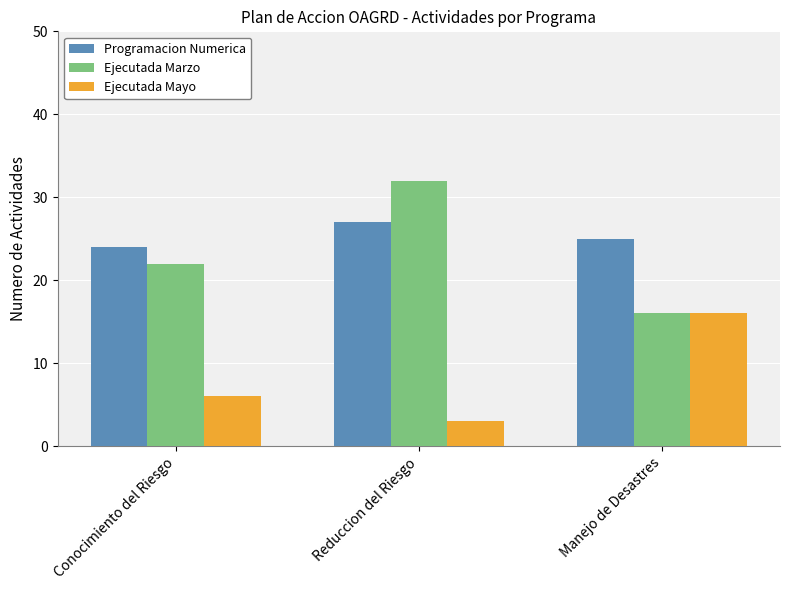

What is the label of the 3rd bar from the right?

Conocimiento del Riesgo